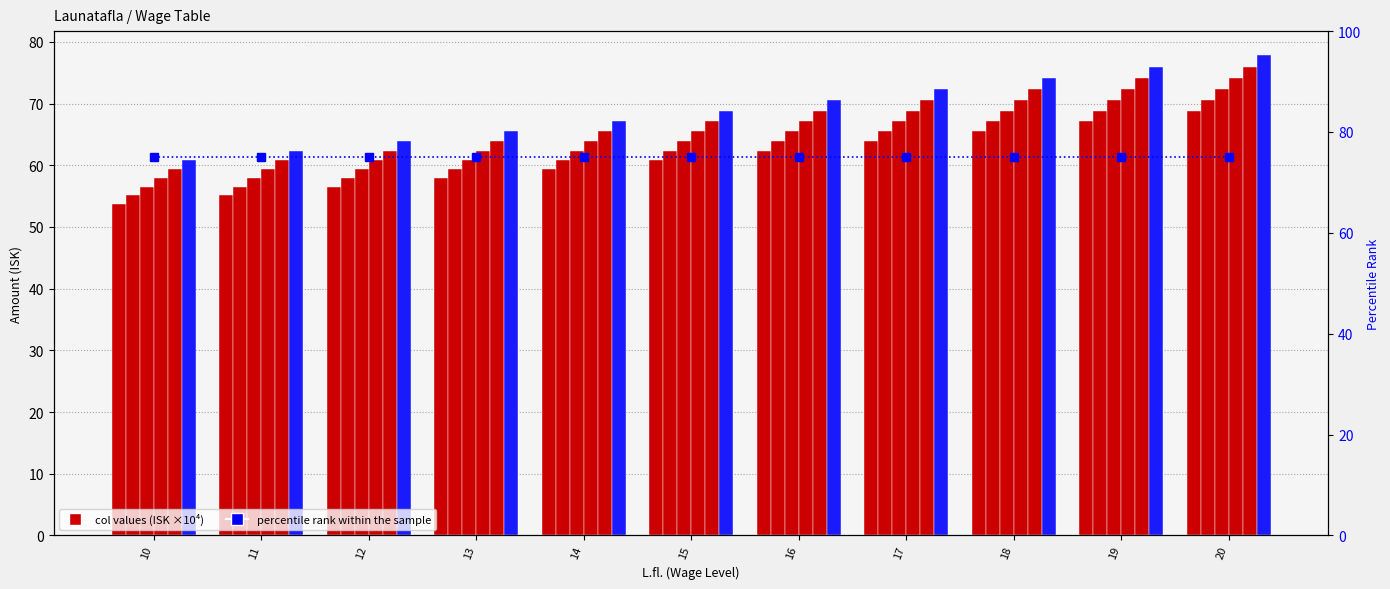

How many data points in col_2 are above 62?

6